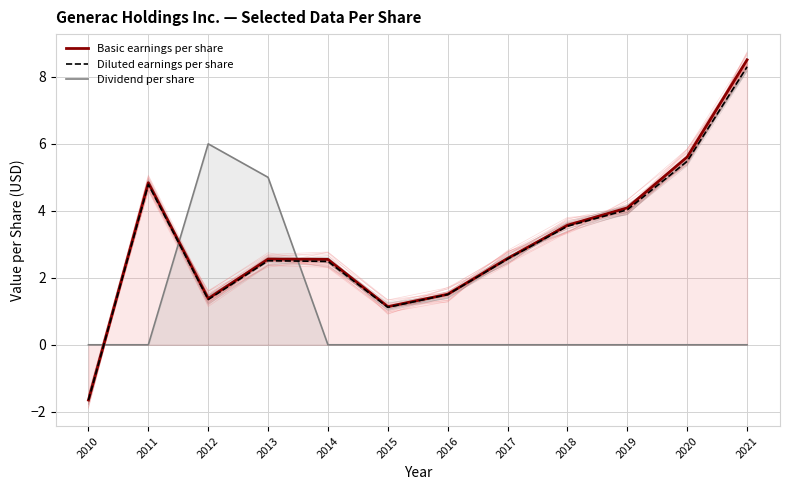

At which category is the sum across all series the highest?

2021